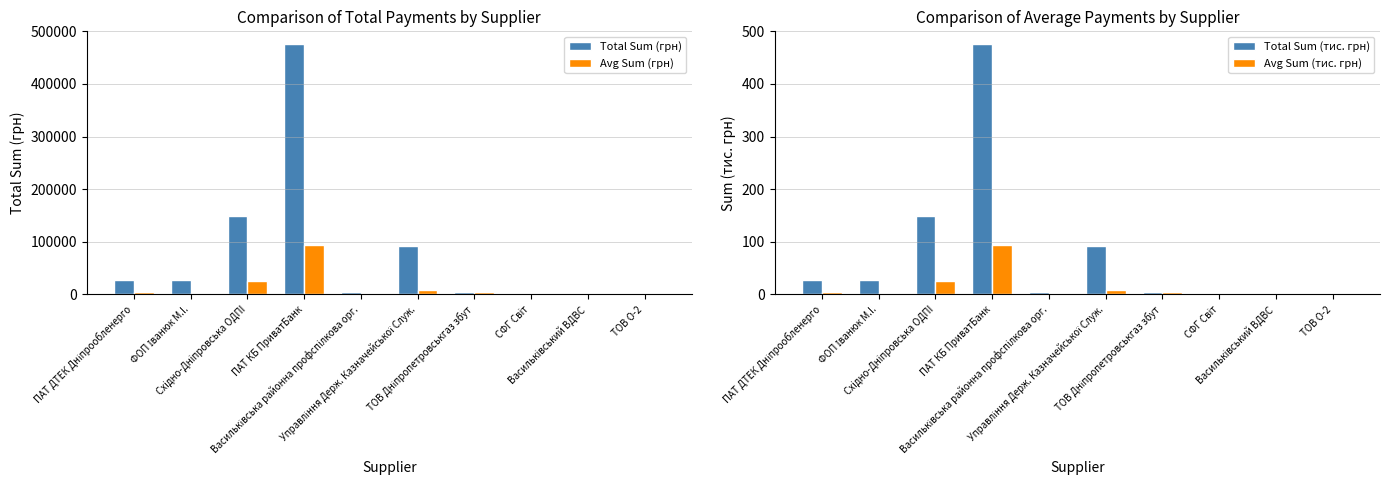

The value of Total Sum (грн) at Василькiвський ВДВС is 775.6. True or false?

False